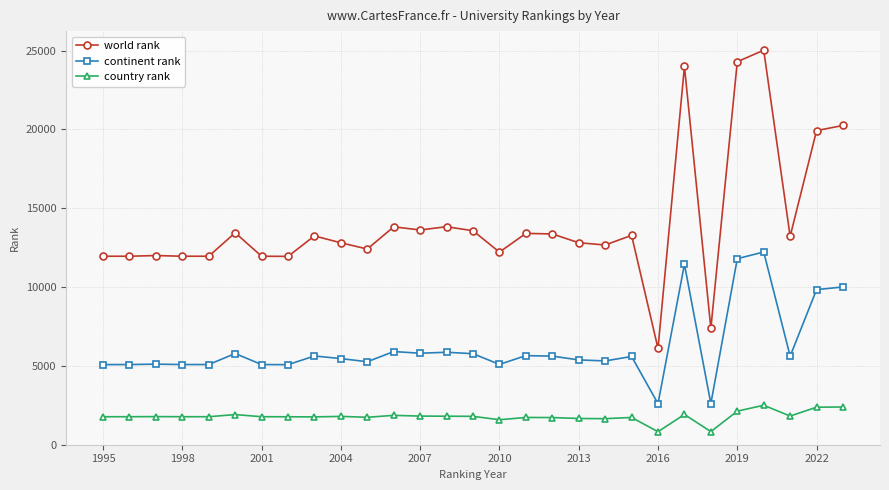

Which series has the largest range (max minus min)?

world rank